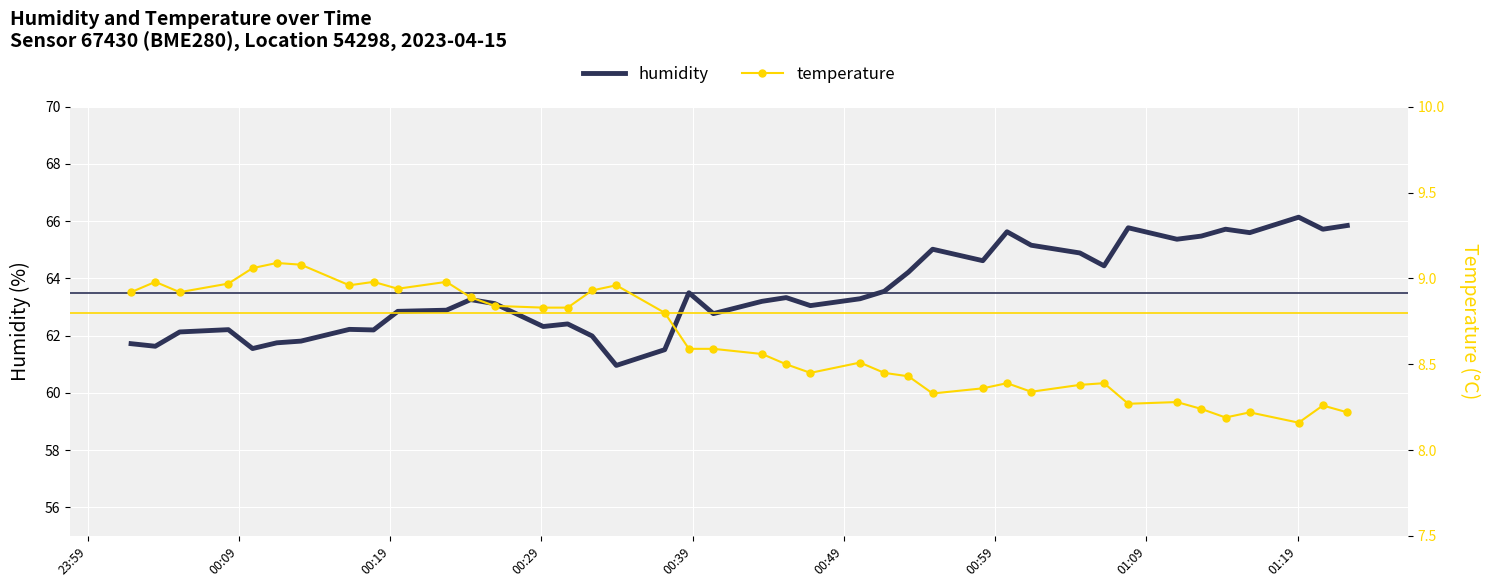

Where is the first local maximum for temperature?

00:09